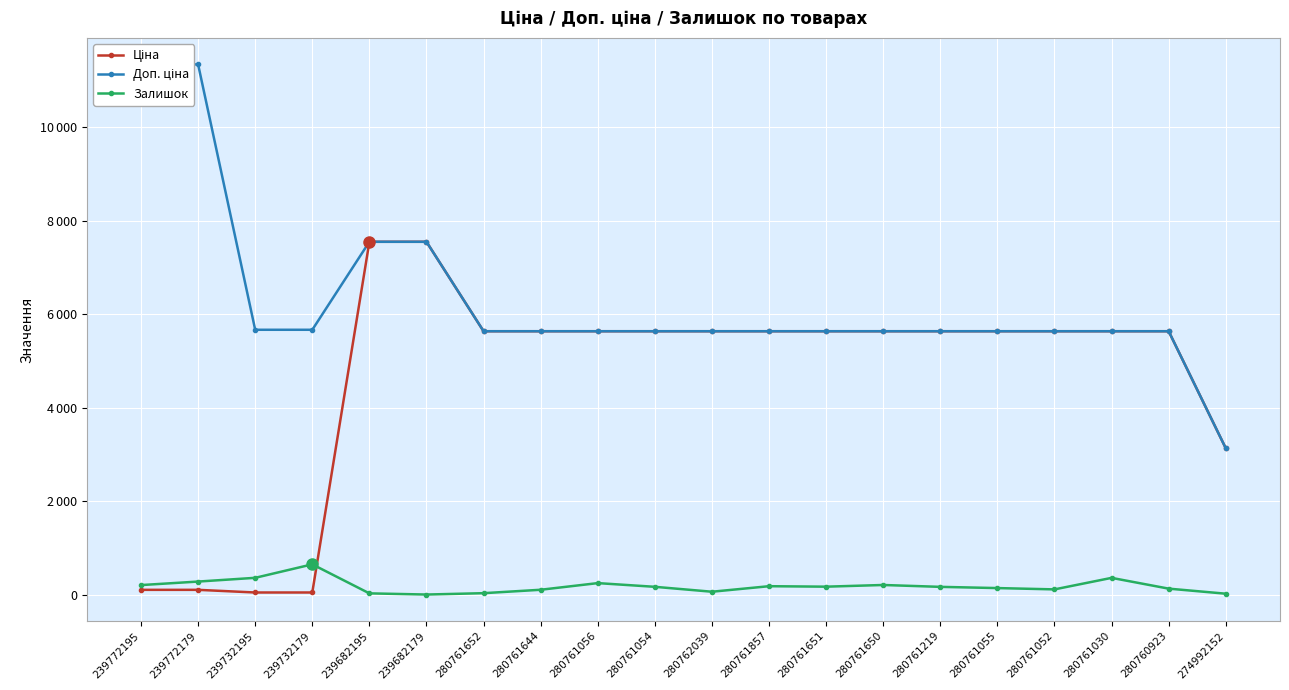

True or false: Ціна has a value of 3122.0 at 280761052.

False